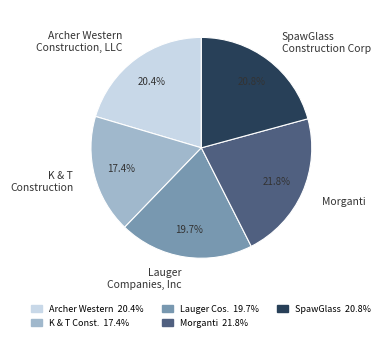

Rank the categories by value from lowest to highest.

K & T Construction, Lauger Companies, Inc, Archer Western Construction, LLC, SpawGlass Construction Corp, Morganti